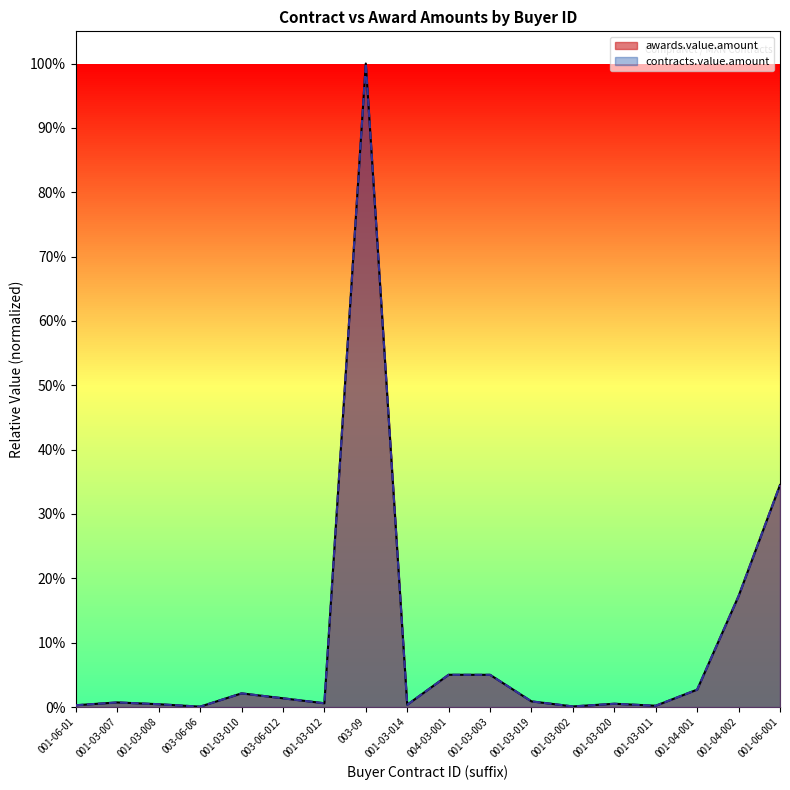

The awards.value.amount series shows 0.0 at 003-06-012. True or false?

True